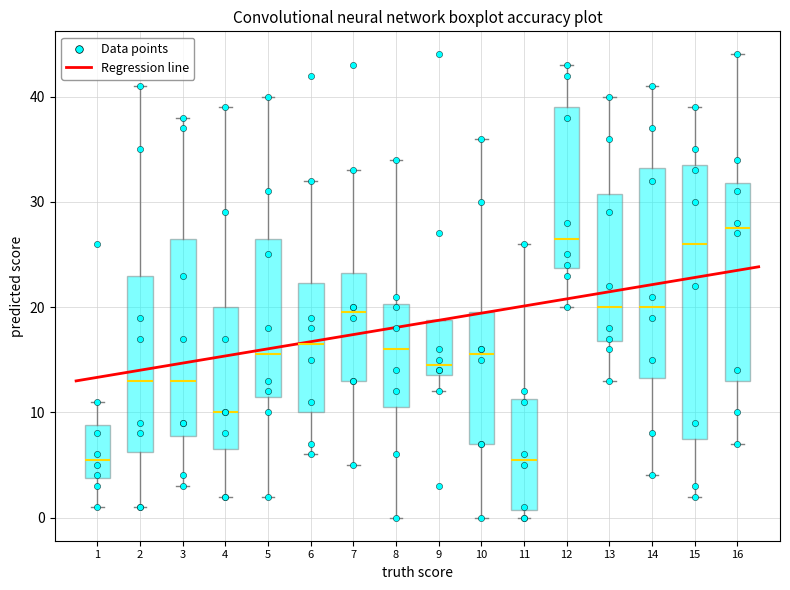

Which box has the highest median line?

16